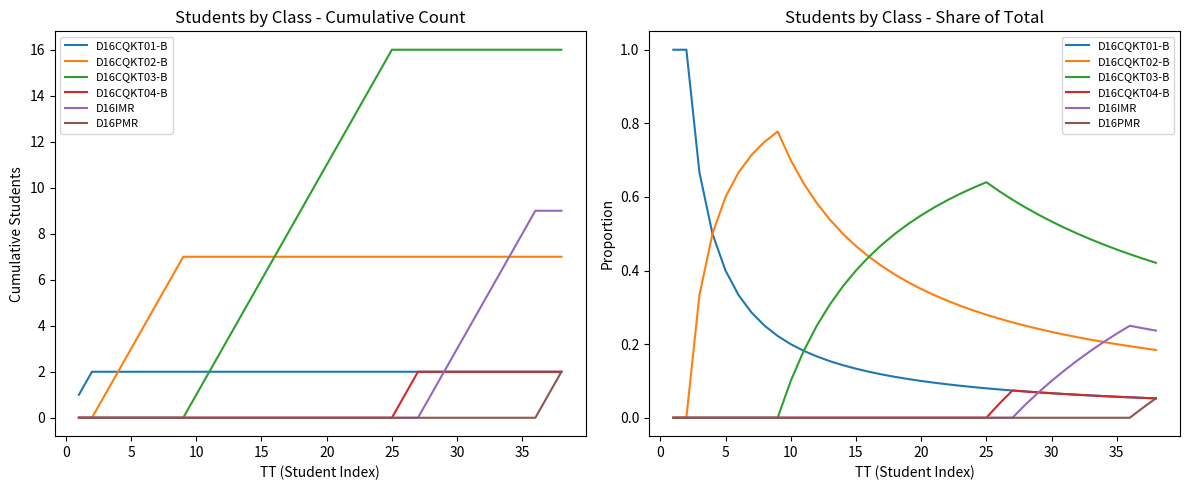

What is the value of the D16CQKT01-B point at the 24th from the left?

0.1